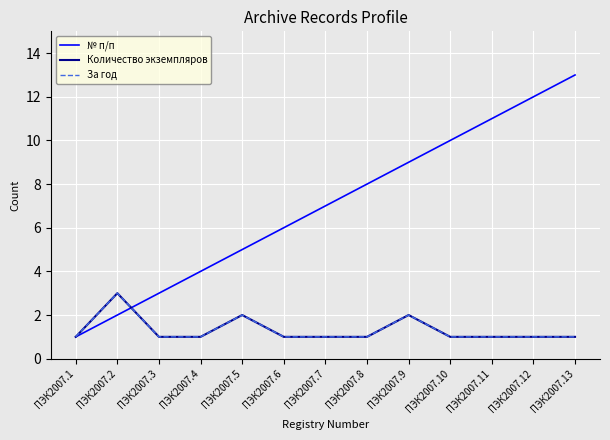

What is the spread (max minus min) of values at ПЭК2007.6?

5